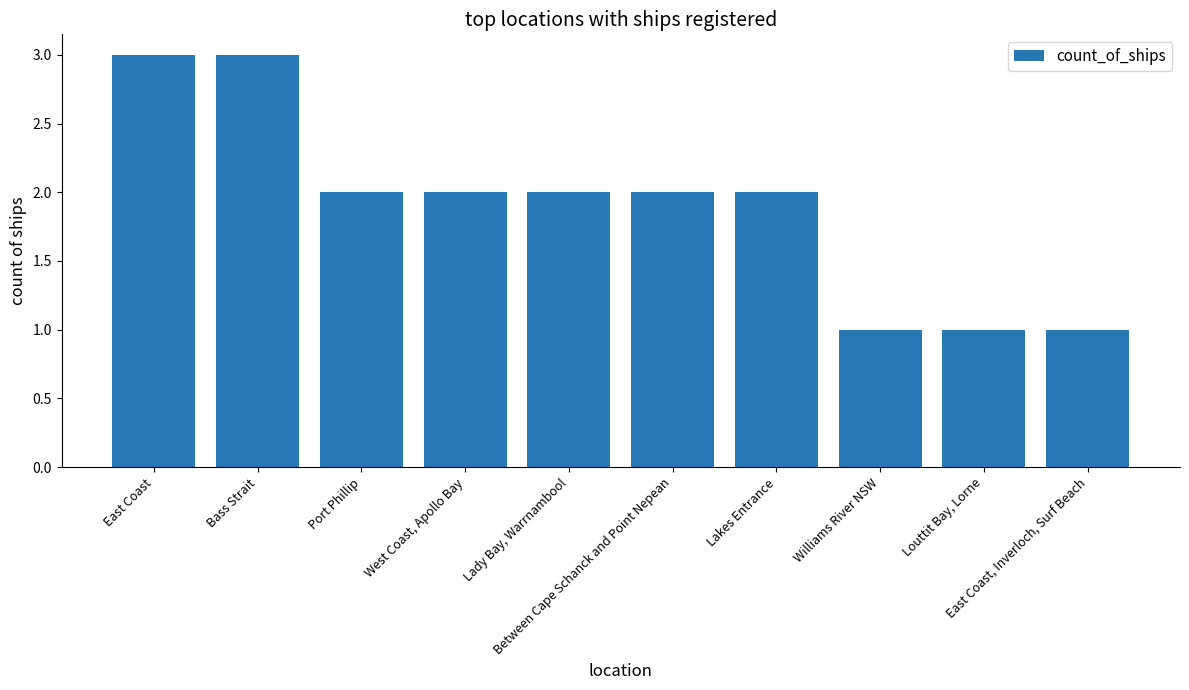

Are the bars grouped side by side (vs. stacked)?

No